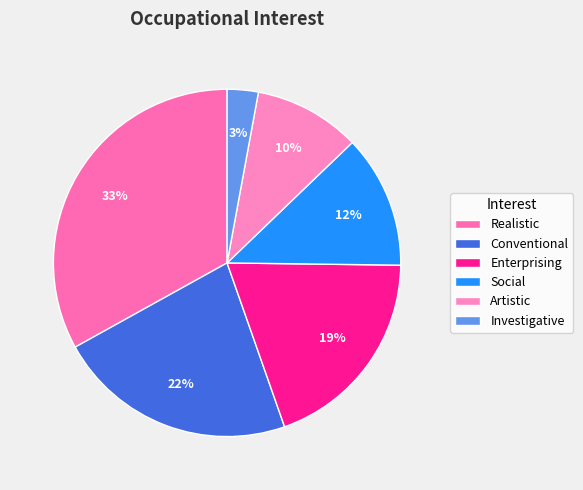

How many segments does this pie chart have?

6